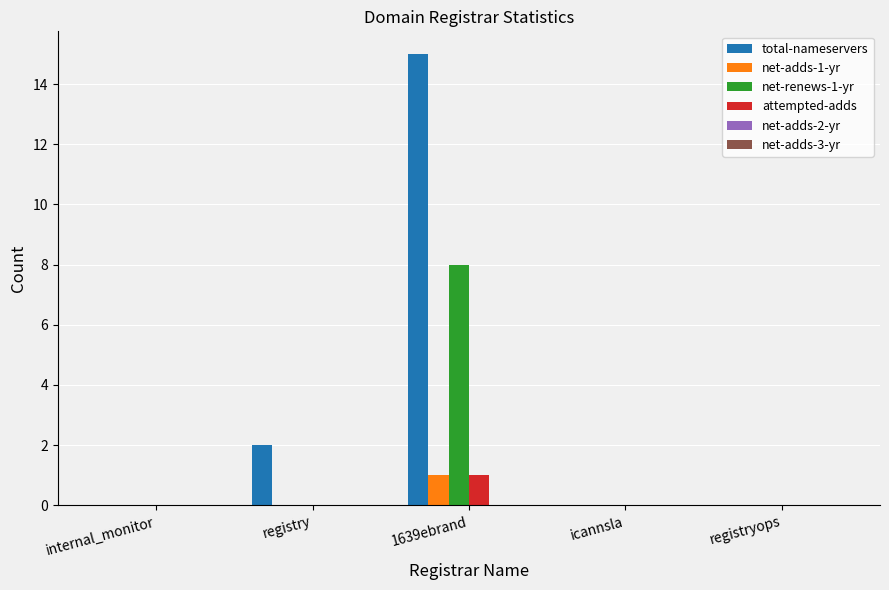

How many data points does each series have?

5